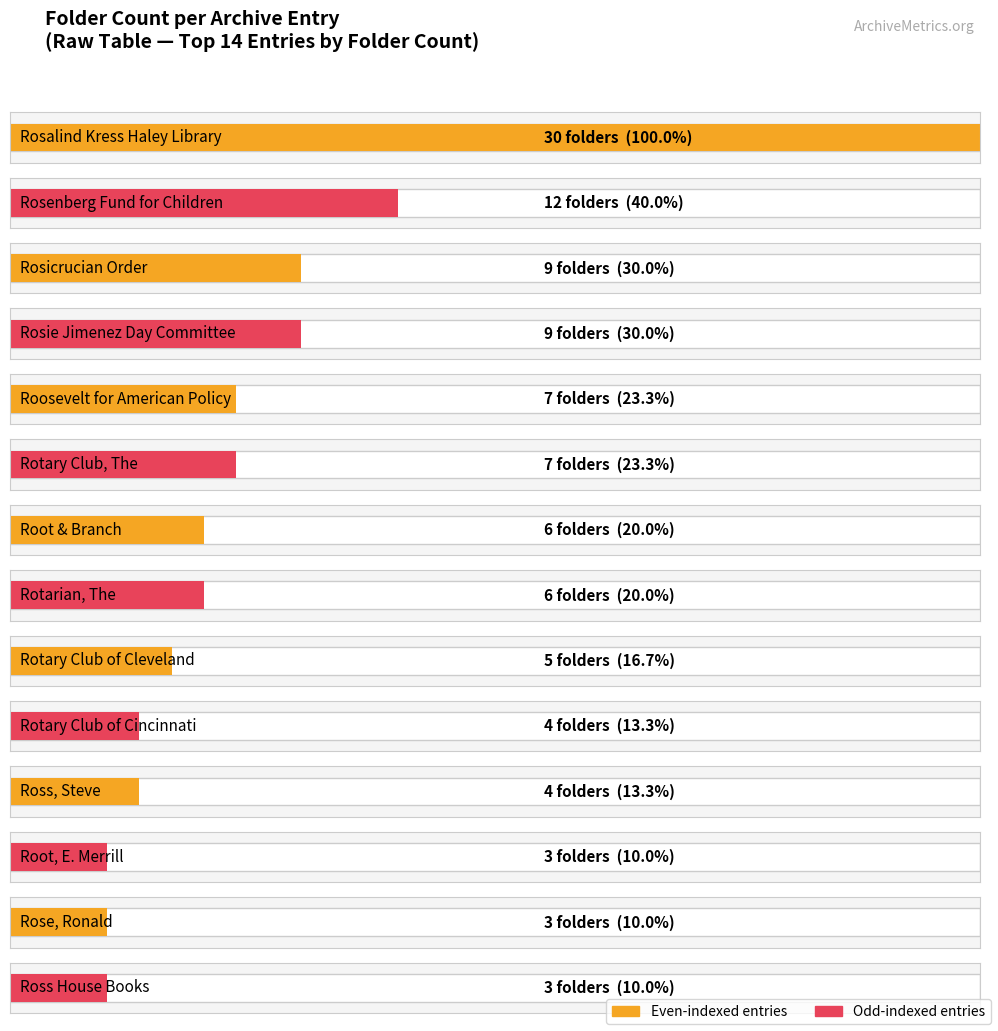

How many bars are there in total?

14